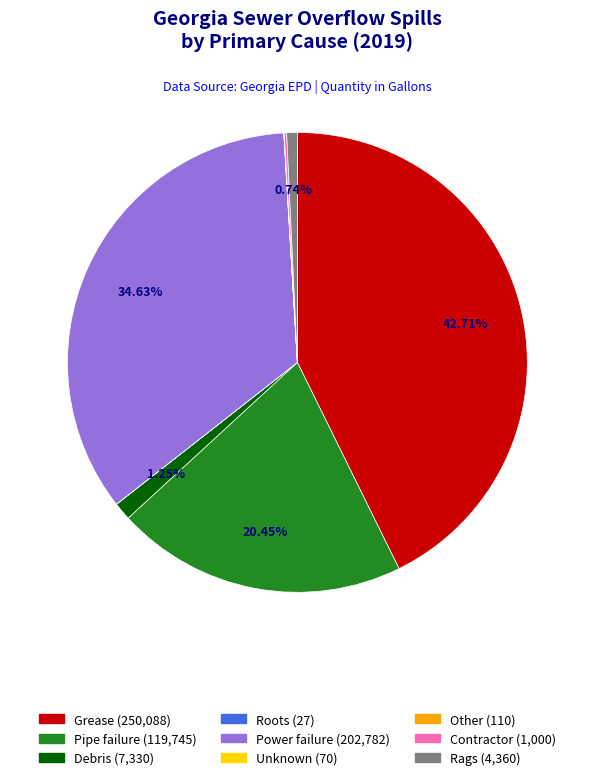

Approximately how many times larger is the value at Pipe failure (119,745) compared to Grease (250,088)?

0.5